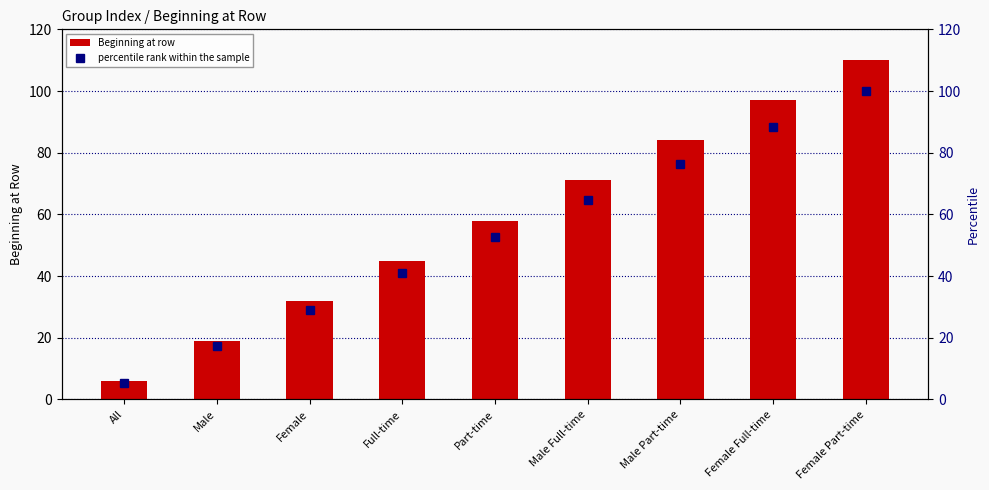

Reading left to right, transcribe all the data shown in this chart.

Beginning at row: All=6.0	Male=19.0	Female=32.0	Full-time=45.0	Part-time=58.0	Male Full-time=71.0	Male Part-time=84.0	Female Full-time=97.0	Female Part-time=110.0
percentile rank within the sample: All=5.5	Male=17.3	Female=29.1	Full-time=40.9	Part-time=52.7	Male Full-time=64.5	Male Part-time=76.4	Female Full-time=88.2	Female Part-time=100.0